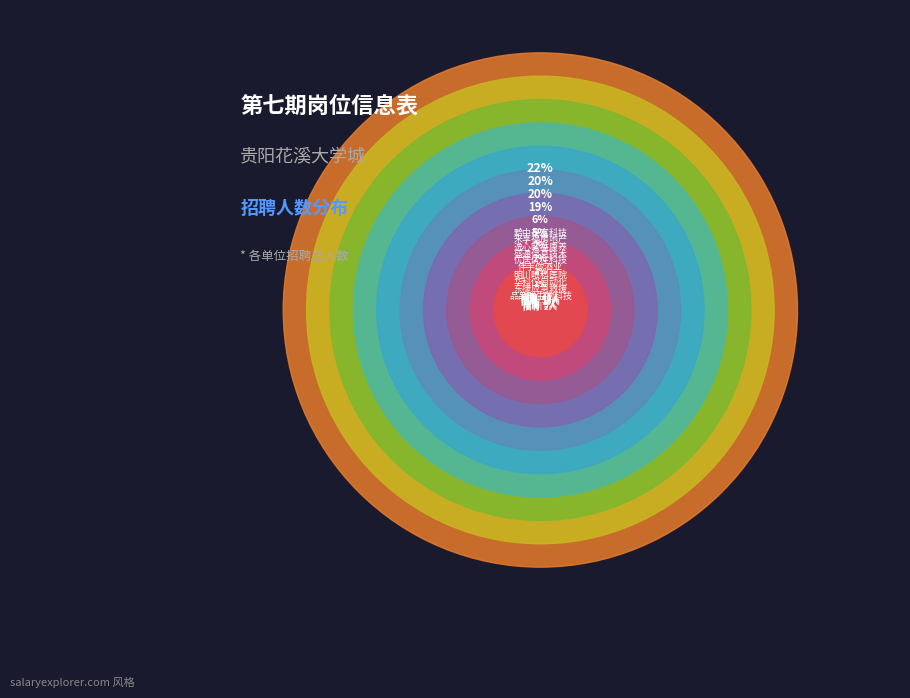

Rank the categories by value from lowest to highest.

贵州品品鲜生物科技有限公司, 贵阳明川眼科医院, 贵州东捷应急救援服务有限公司, 贵州华科仪自动化工程有限公司, 贵州伴手你酒业有限公司, 贵州优居优住科技有限公司, 贵州盛通信息技术有限公司, 贵州逸心颐益康养服务有限公司, 贵州来享福房地产有限公司, 贵州黔中泰富科技有限公司